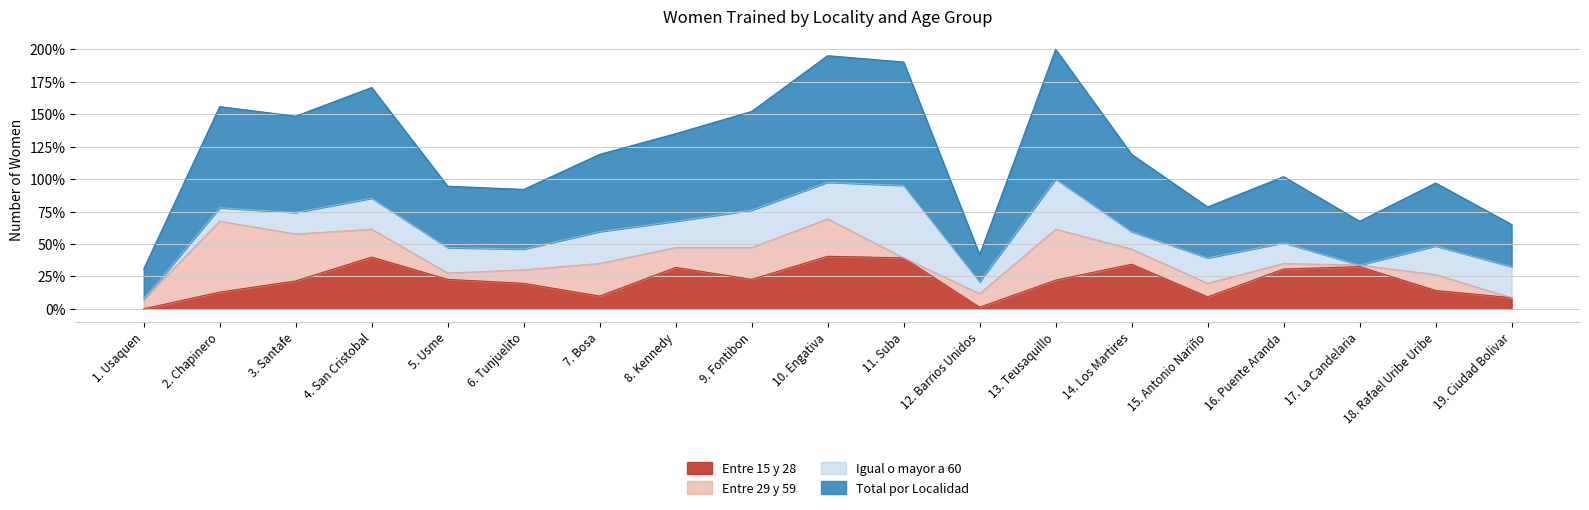

At which label does Total por Localidad reach its peak?

13. Teusaquillo